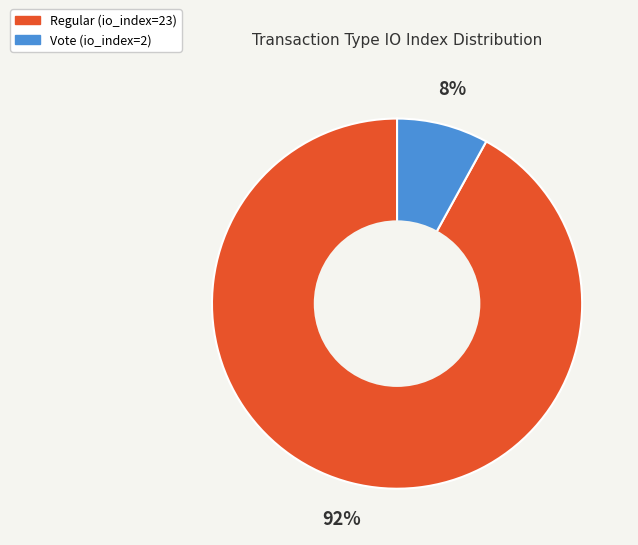

Count the number of slices in the pie.

2